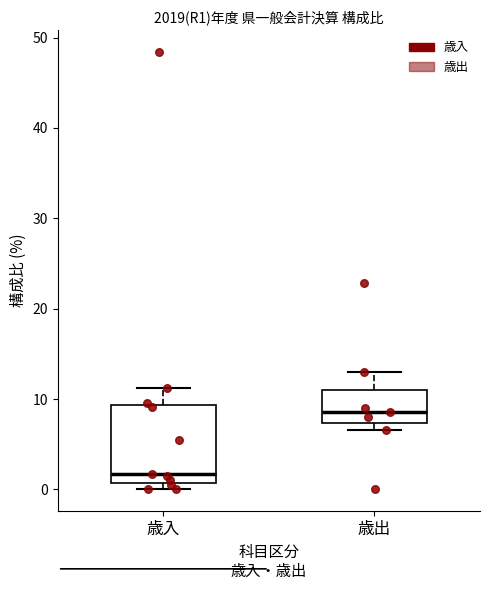

Which box's median line is the lowest?

歳入